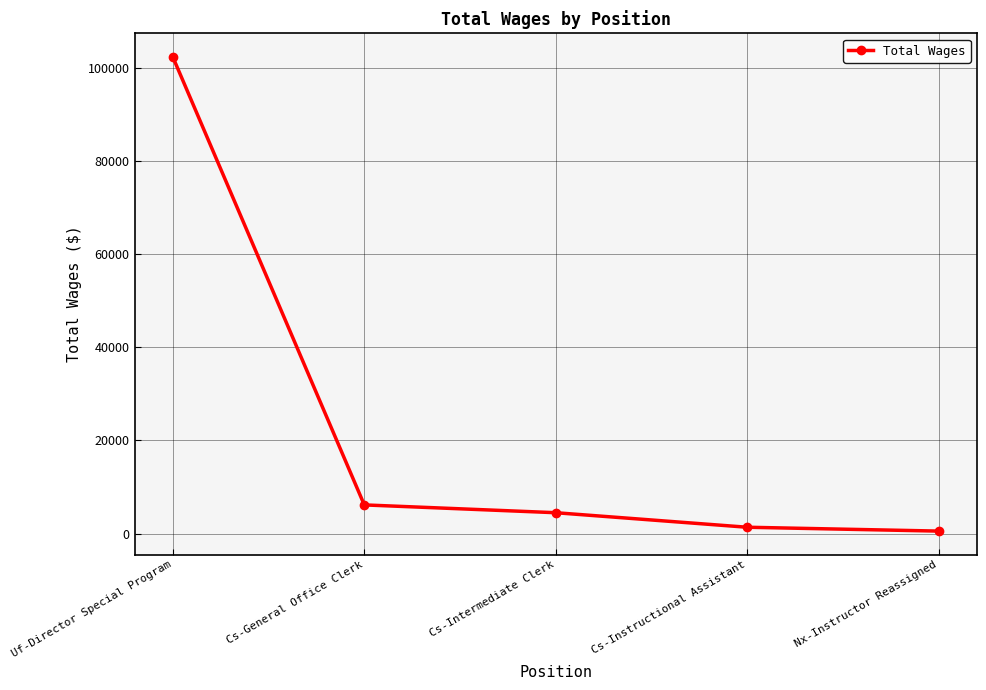

Reading left to right, list all the values displayed in this chart.

Uf-Director Special Program=102434	Cs-General Office Clerk=6152	Cs-Intermediate Clerk=4474	Cs-Instructional Assistant=1349	Nx-Instructor Reassigned=521